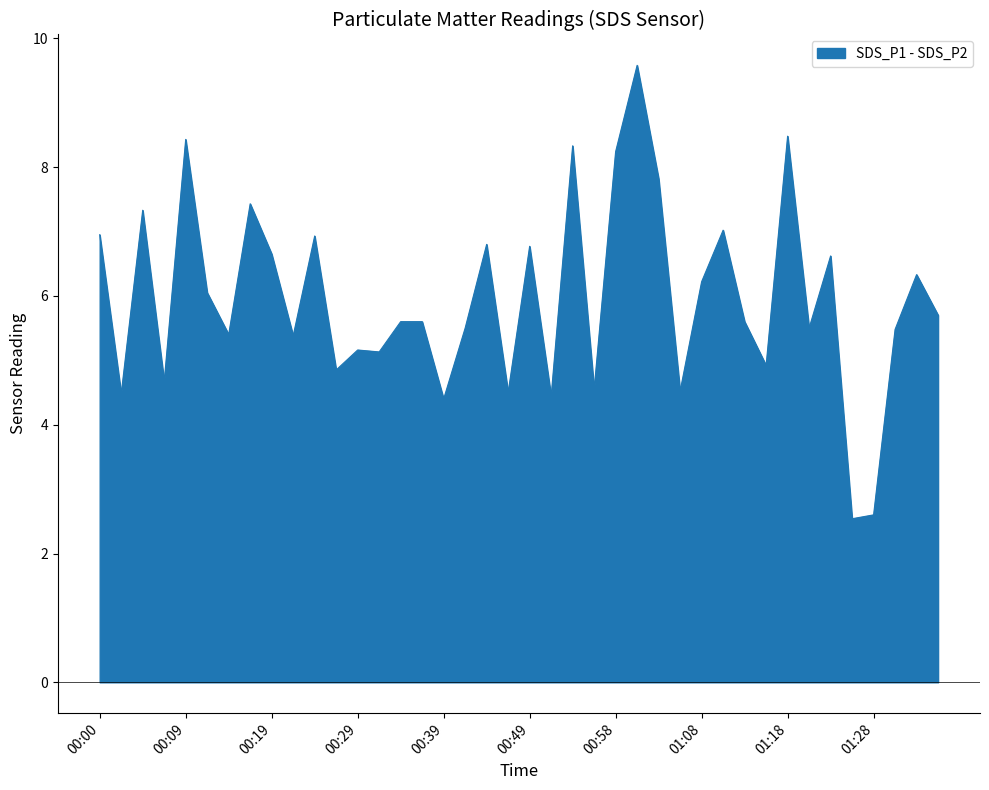

What is the highest value of the SDS_P1 - SDS_P2 series?

9.6